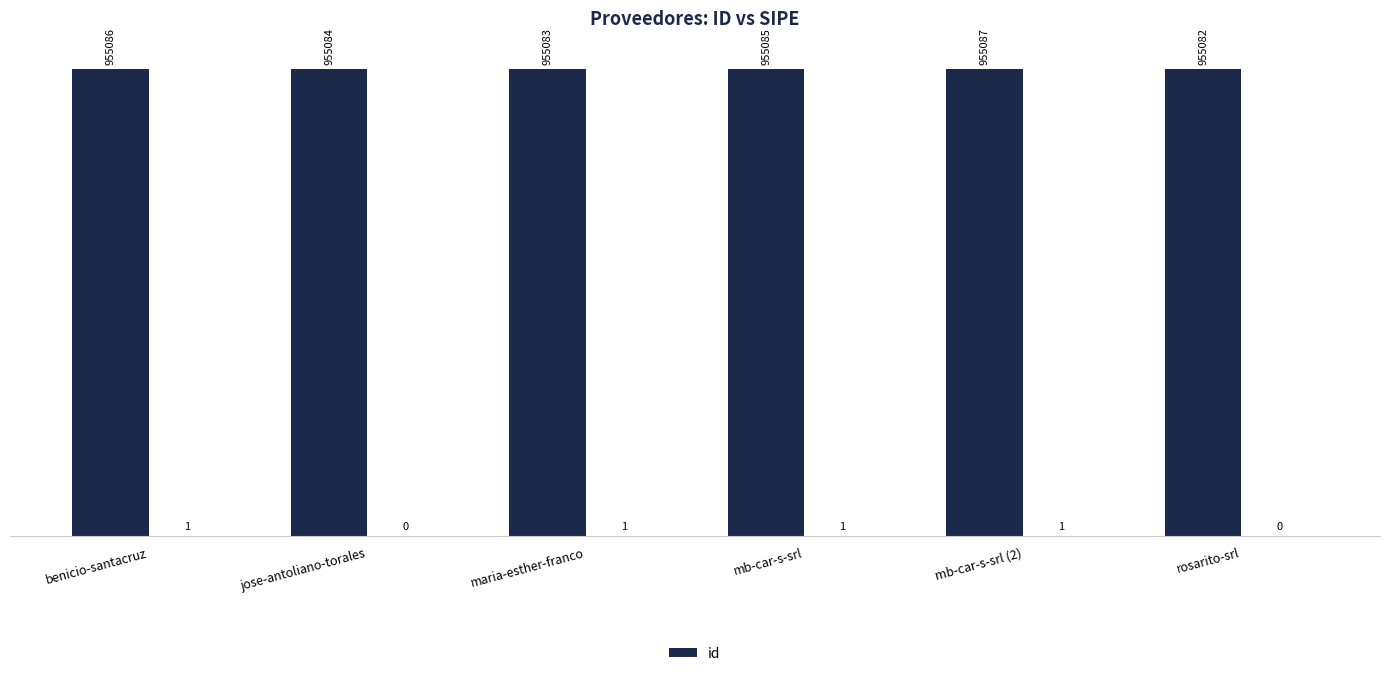

At which label does the data first exceed 955085?

benicio-santacruz